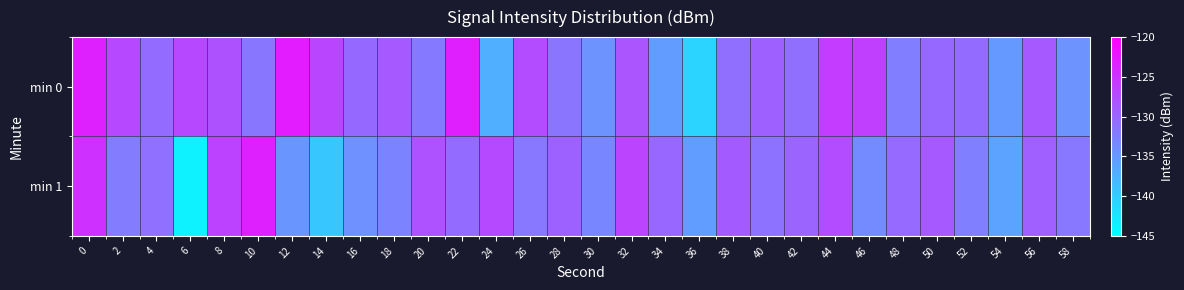

What is the total value across all series at 58?

-266.1